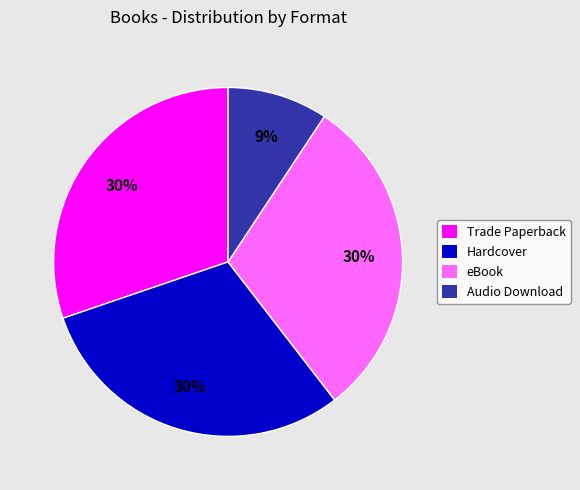

Is the sum of Hardcover and eBook greater than half?

Yes